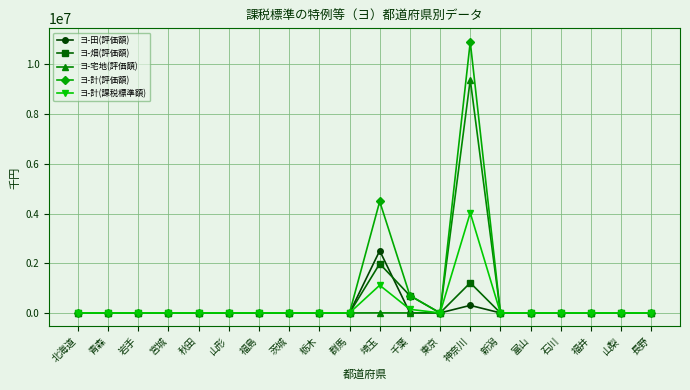

Is this an area chart (filled region under the line)?

No